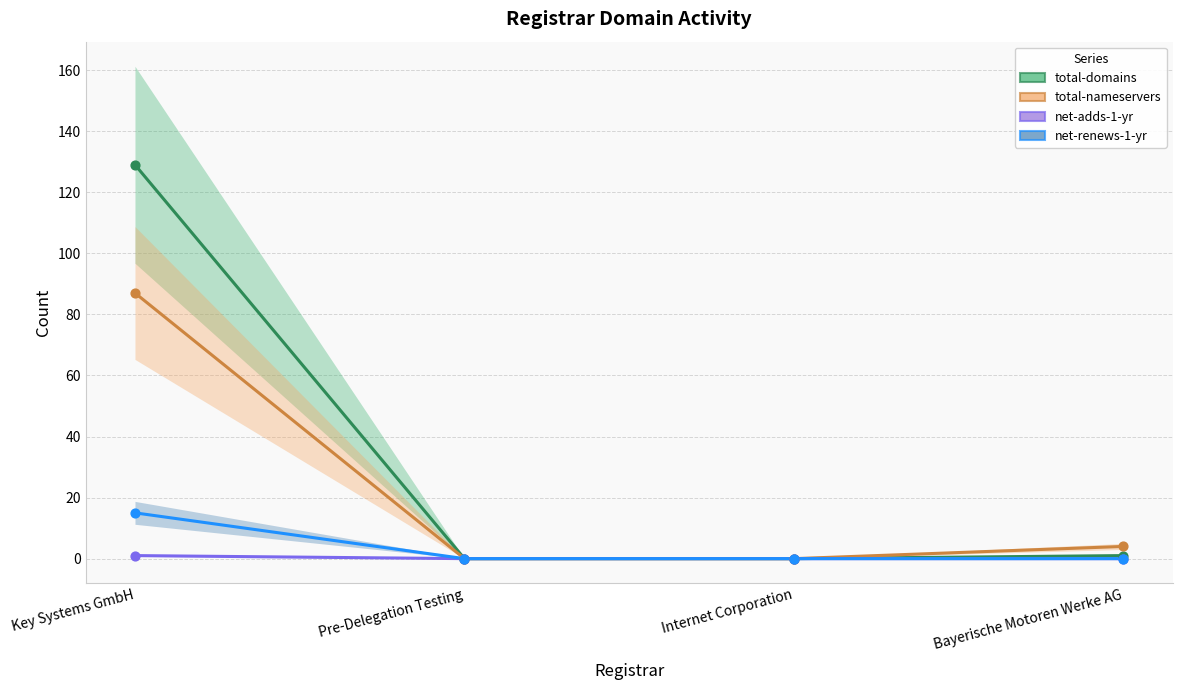

Which series has the widest spread of Y values?

total-domains